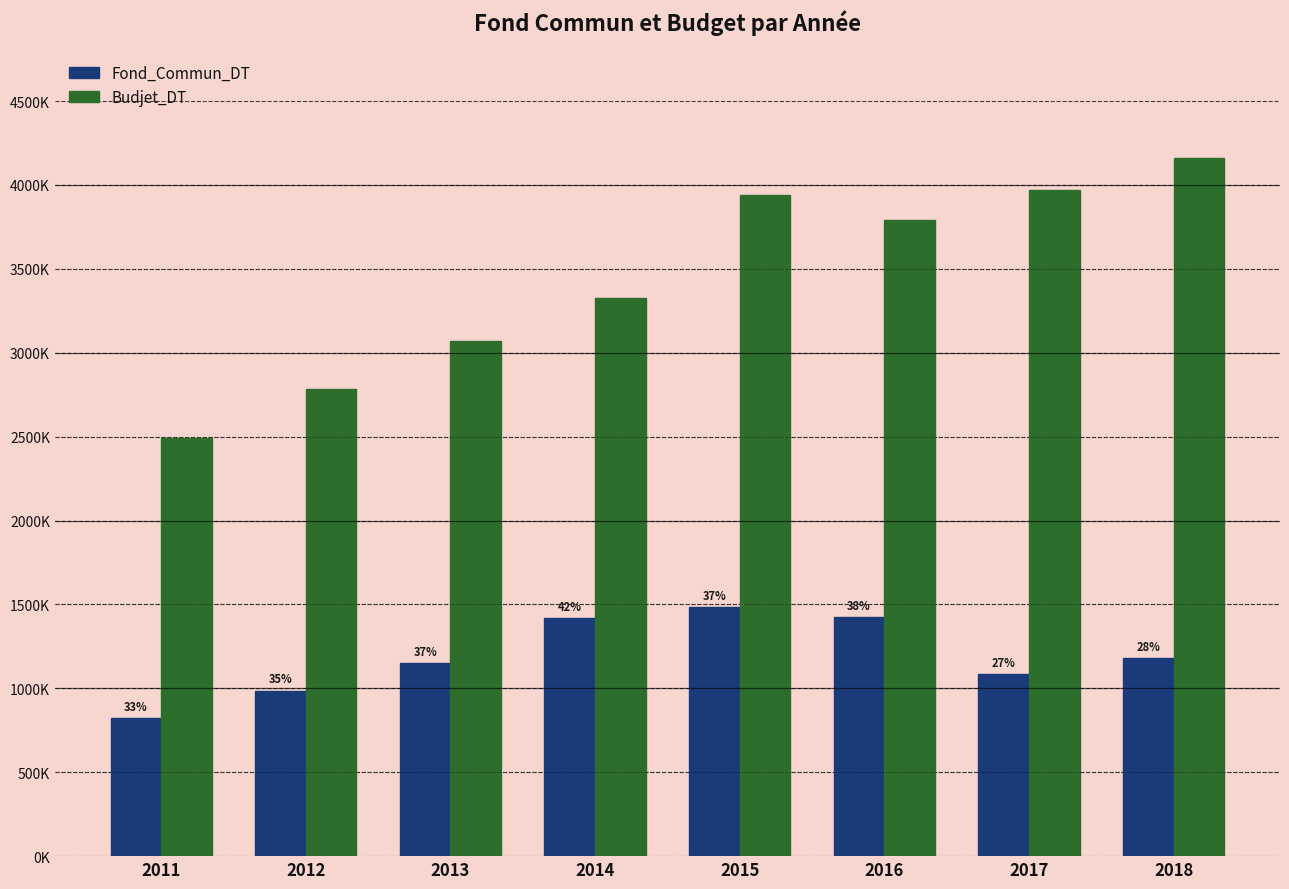

What are all the series names shown in the legend?

Fond_Commun_DT, Budjet_DT